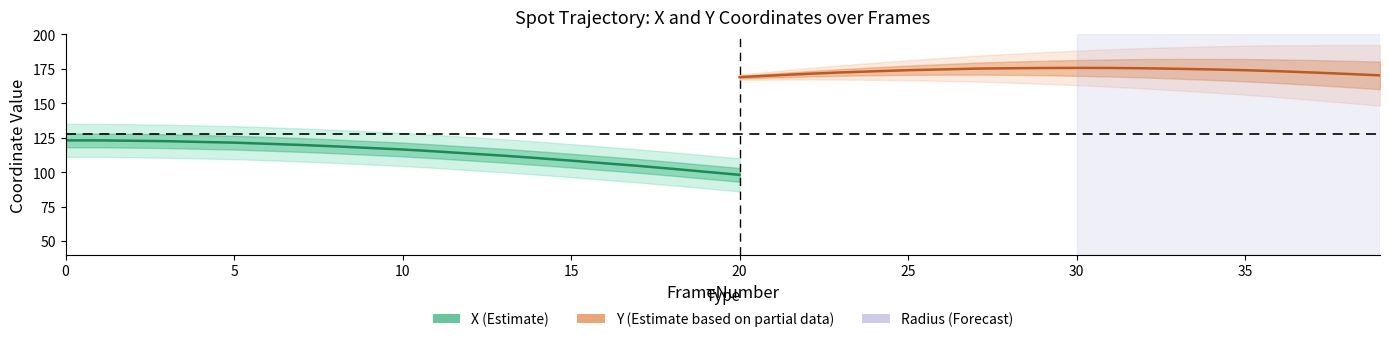

How many lines are shown in the chart?

3